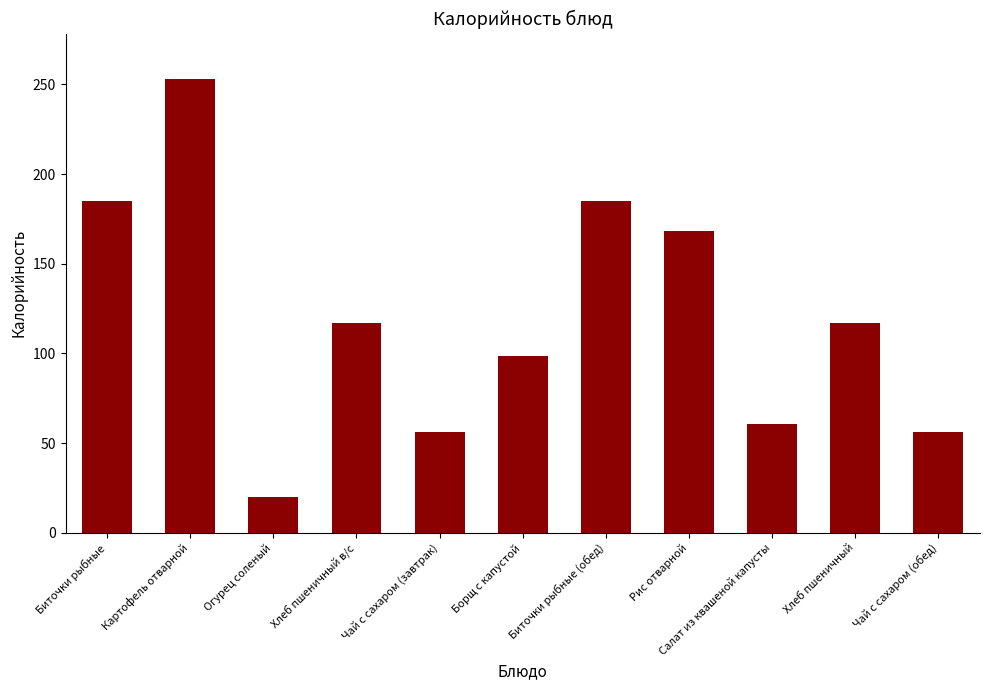

What is the value of the 4th bar from the left?

117.0